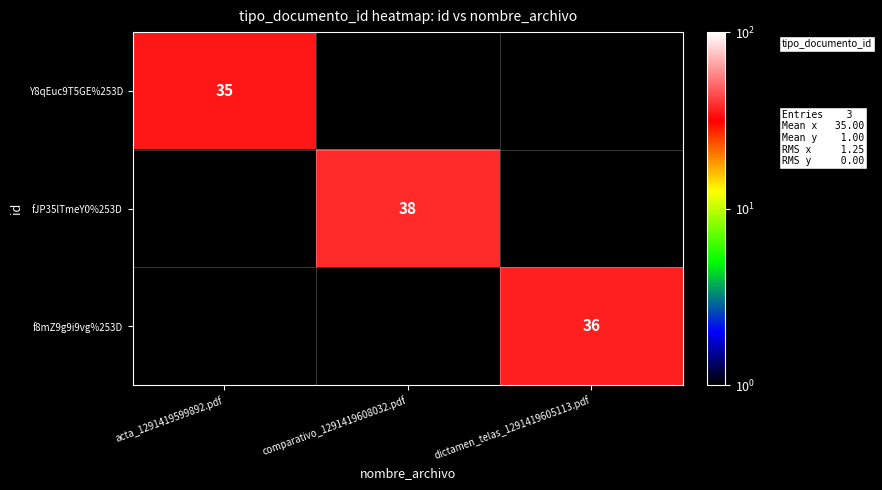

What is the maximum value shown in the chart?

38.0